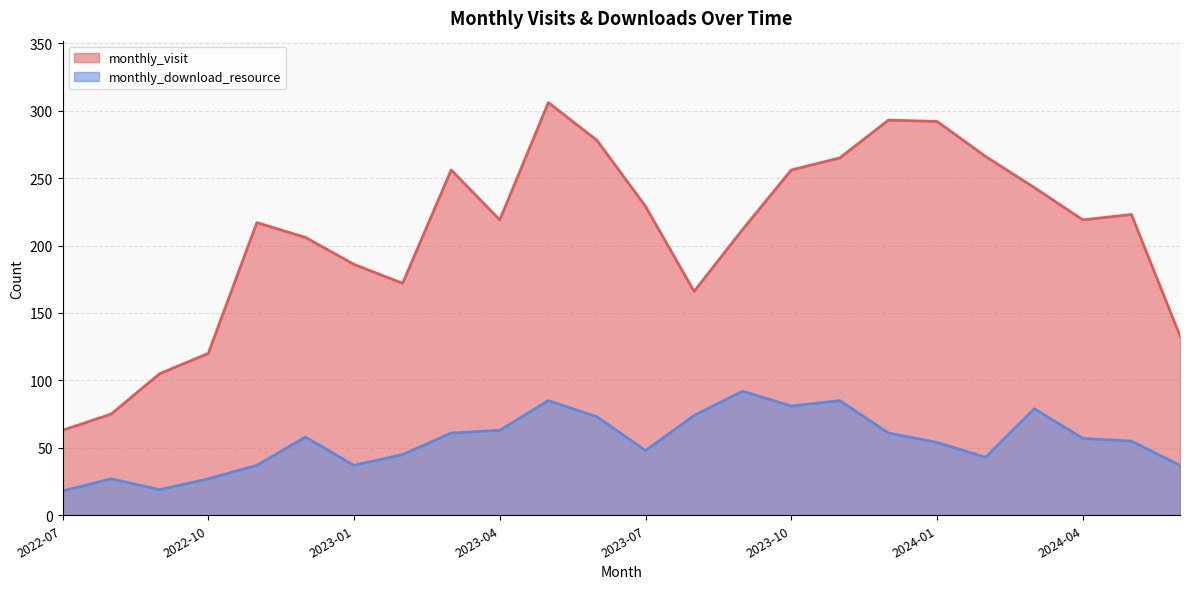

At which category is the sum across all series the highest?

2023-05